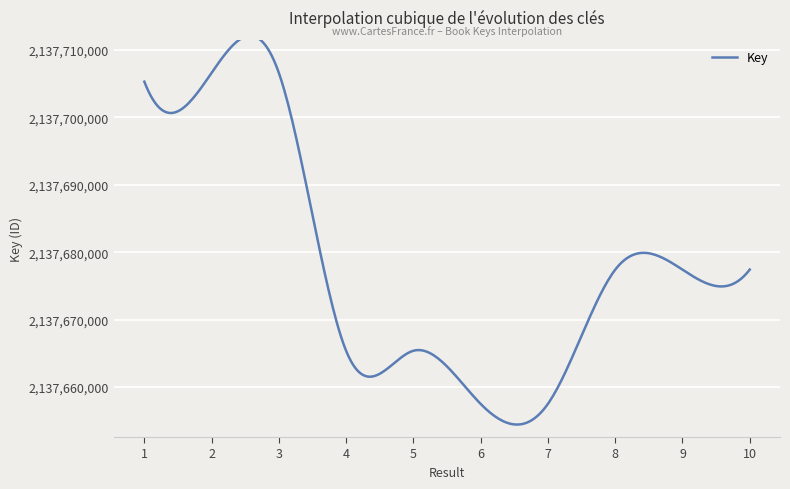

What is the maximum value shown in the chart?

2137712095.9